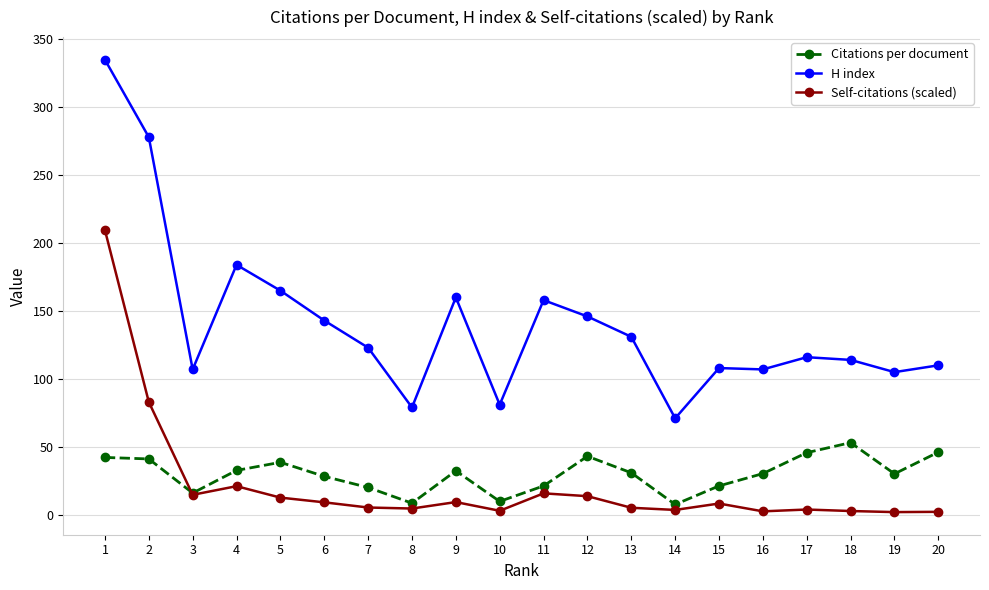

In Citations per document, how many points are lower than both neighbors (excluding endpoints)?

5